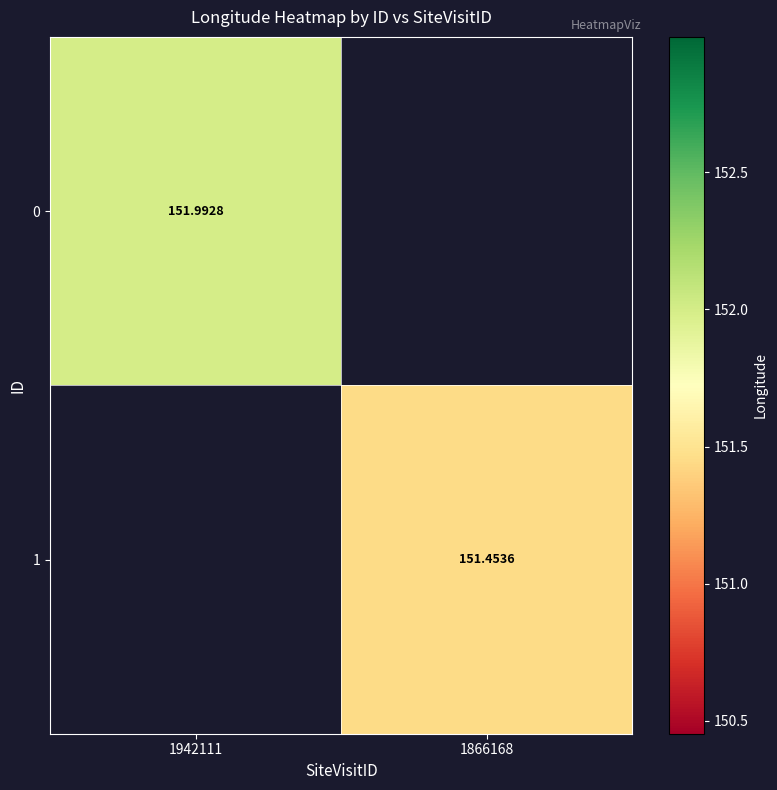

Is it true that 1 equals 0.0 at 1942111?

True